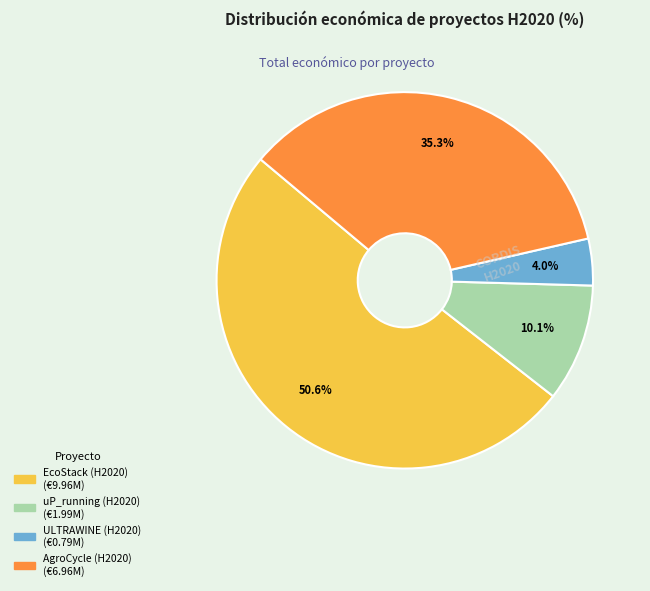

To the nearest percent, what is the difference between the largest and smallest slice percentages?

47%